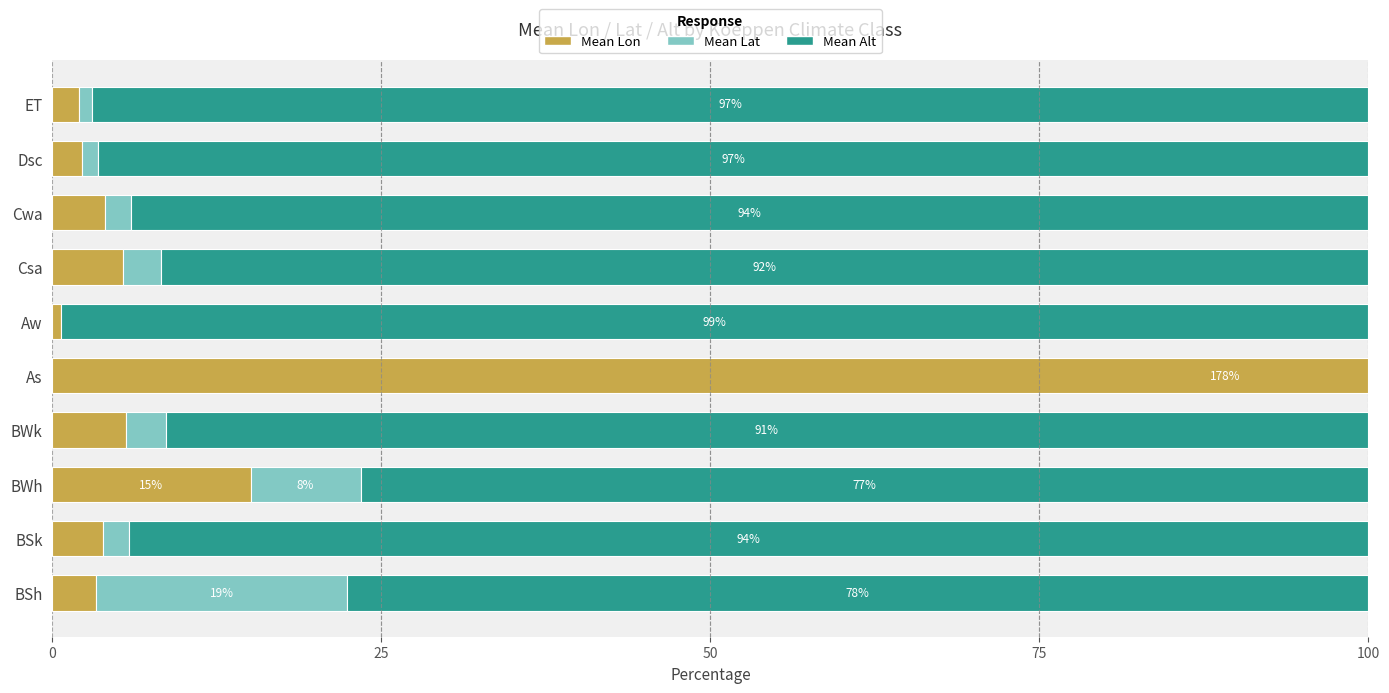

What position from the left is Csa?

7